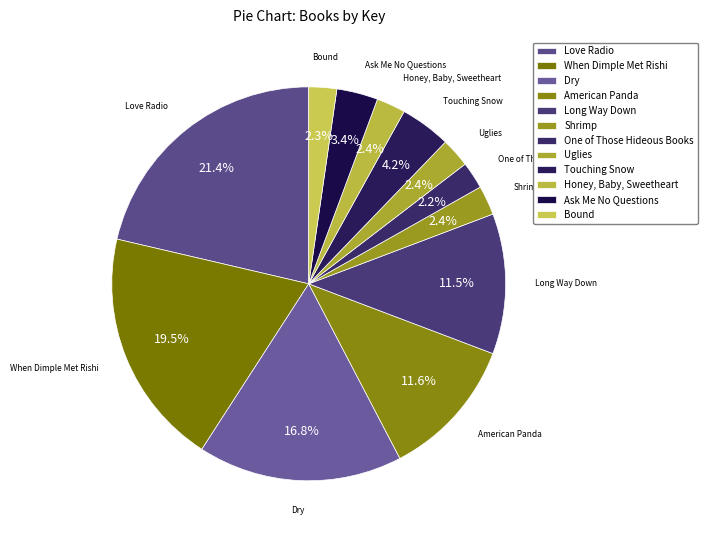

What is the ratio of the value at Touching Snow to the value at Dry?

0.2